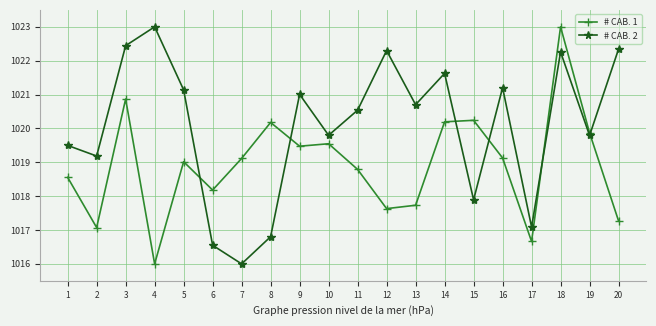

The value of # CAB. 2 at 6 is 679.5. True or false?

False